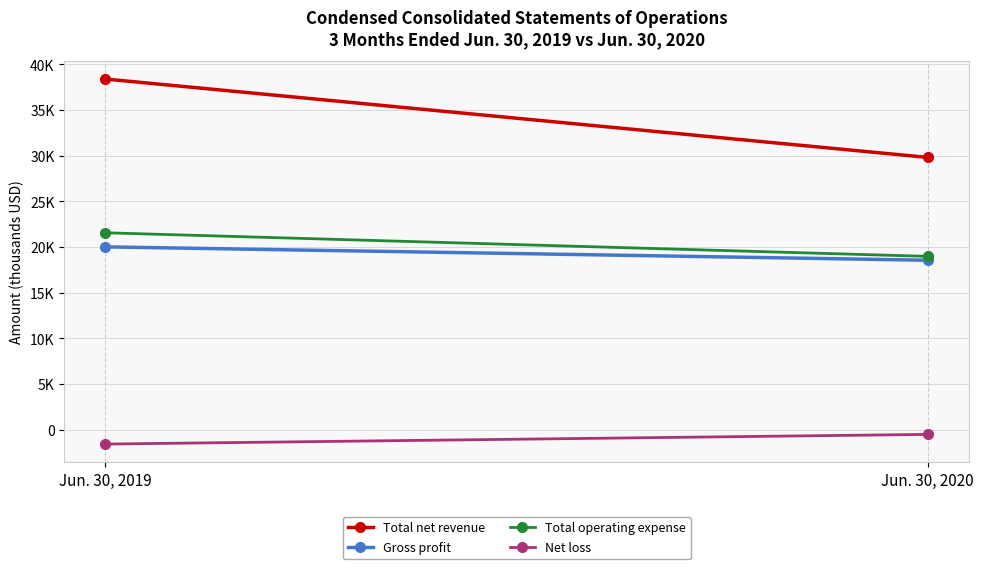

What is the sum of all Net loss values?

-2092